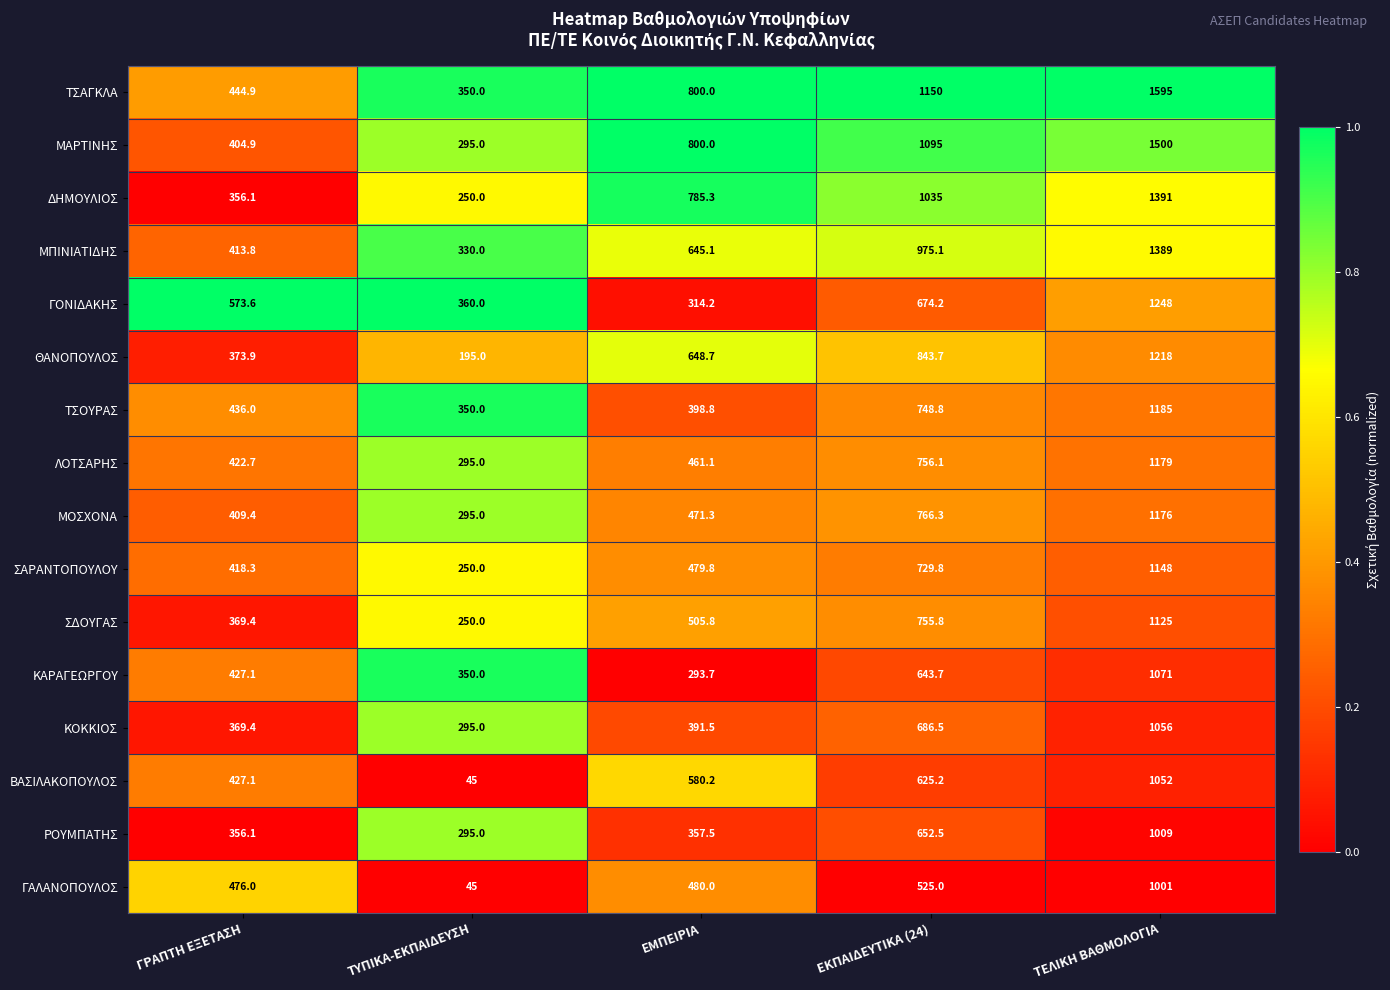

What is the sum of all ΡΟΥΜΠΑΤΗΣ values?

2670.1